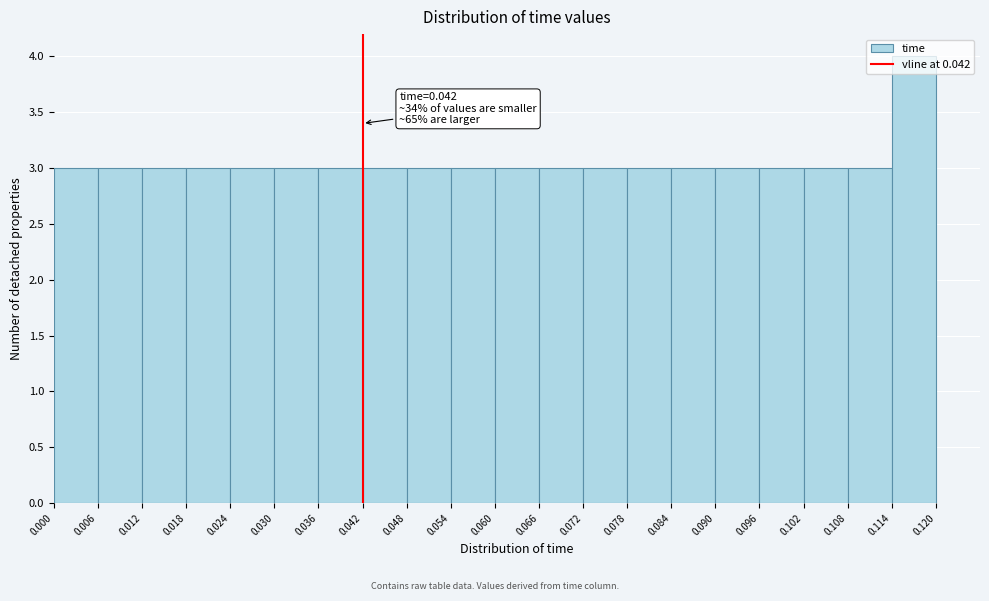

Which range on the x-axis has the tallest bar?

0.114 to 0.120